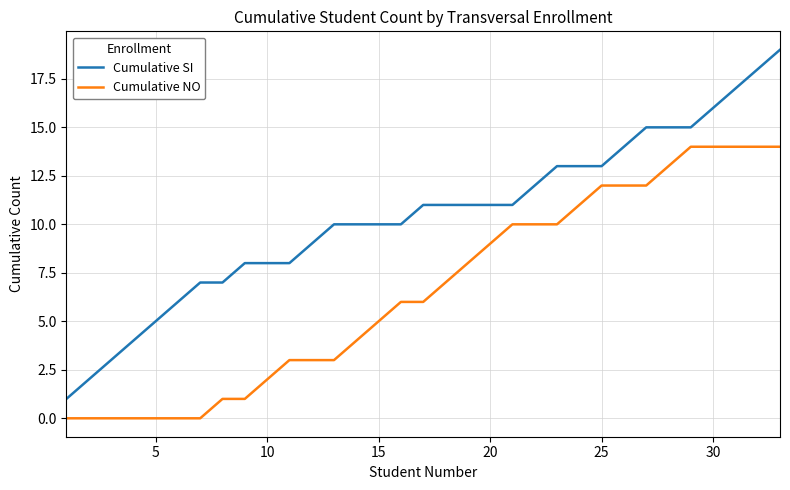

What is the maximum value for Cumulative SI?

19